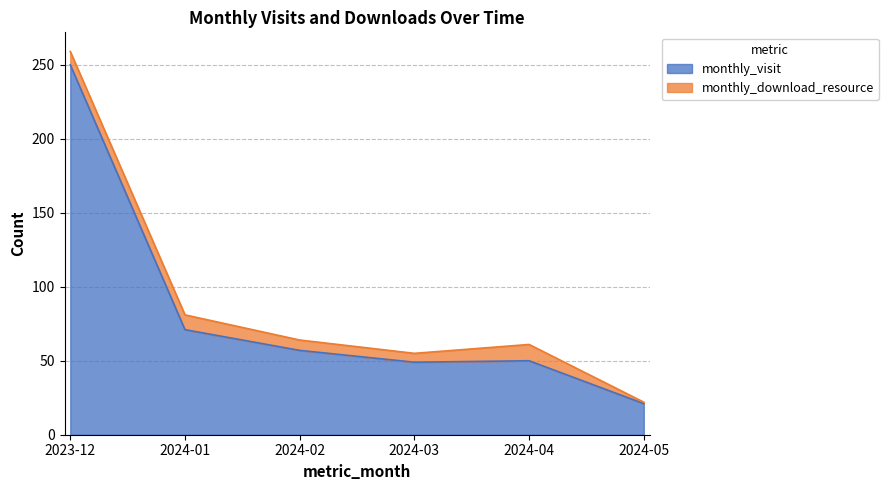

Is it true that the value at 2024-02 is 15?

False